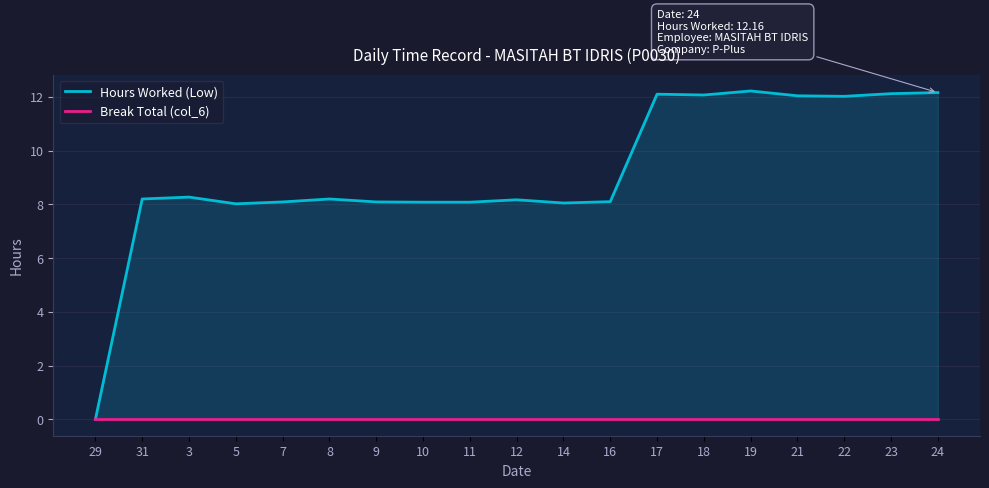

At 19, list the series in order from largest to smallest.

Hours Worked (Low), Break Total (col_6)